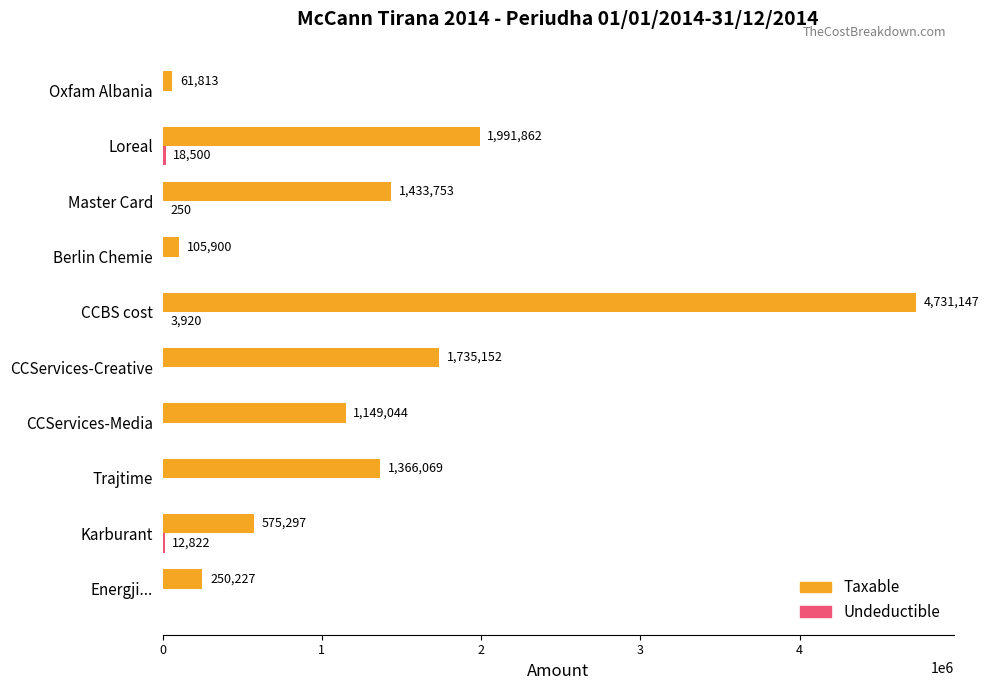

Which series changed the most between CCServices-Creative and CCBS cost?

Taxable